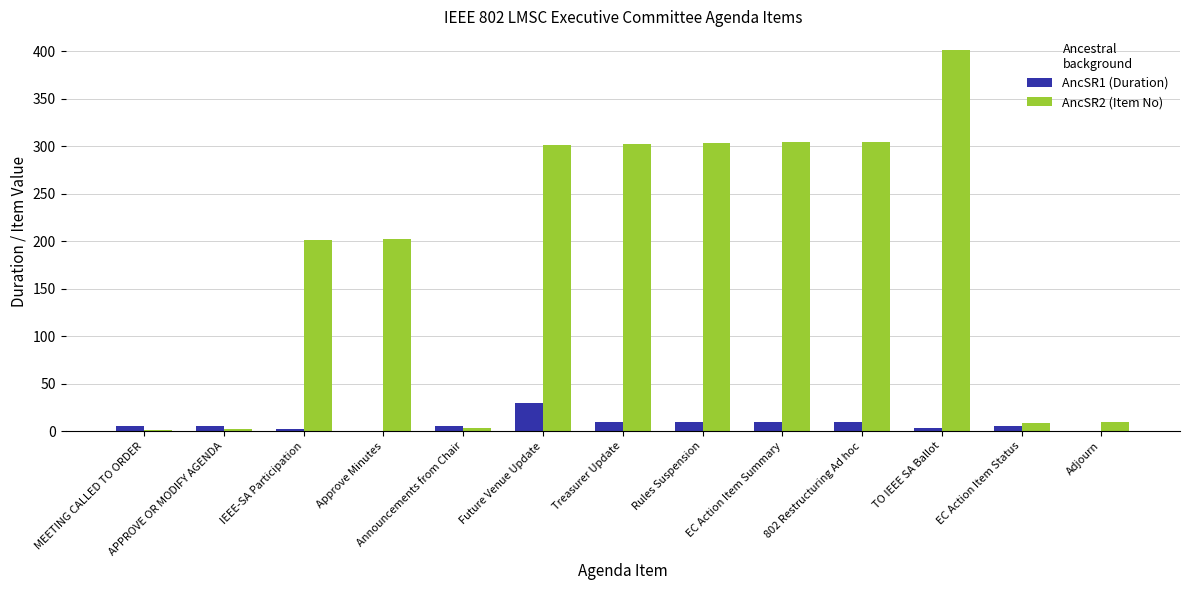

At which label does AncSR1 (Duration) reach its peak?

Future Venue Update